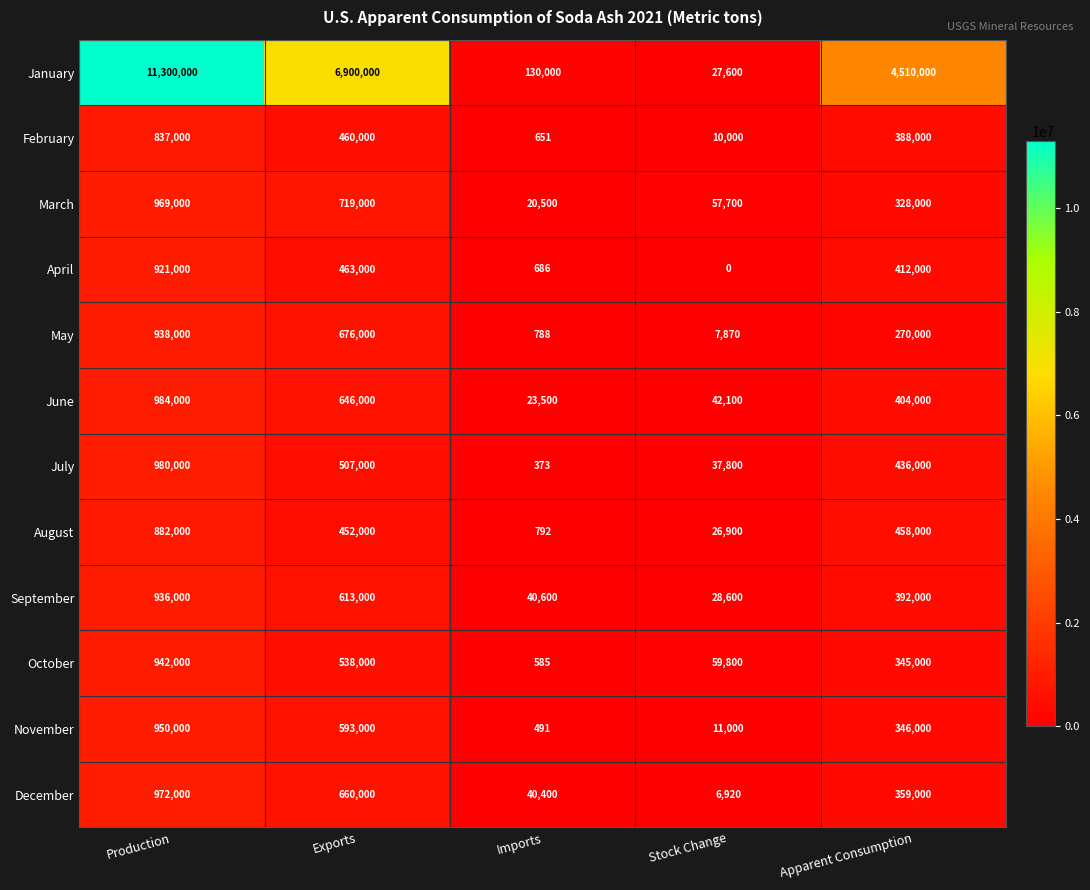

True or false: March has a value of 440978 at Apparent Consumption.

False